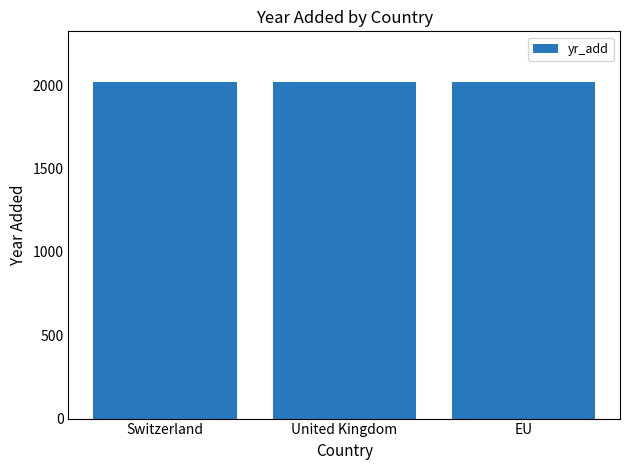

Count the number of data series in this chart.

1